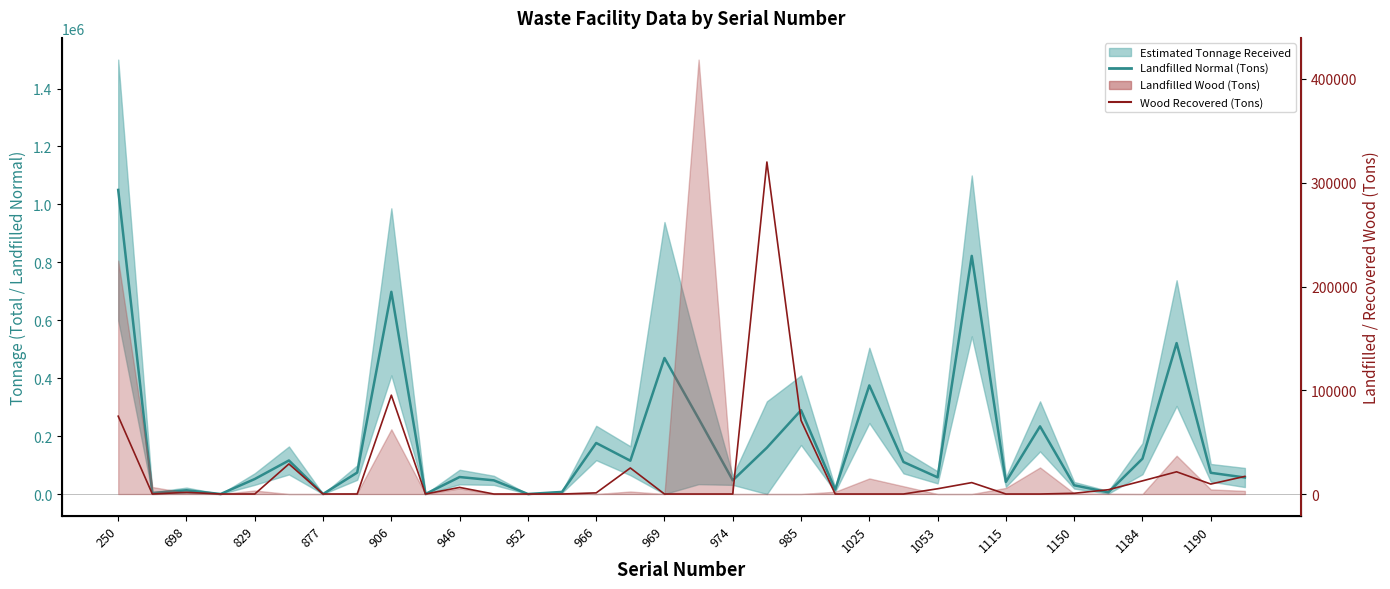

After their last crossing, which series has the higher values: Landfilled Normal (Tons) or Wood Recovered (Tons)?

Landfilled Normal (Tons)